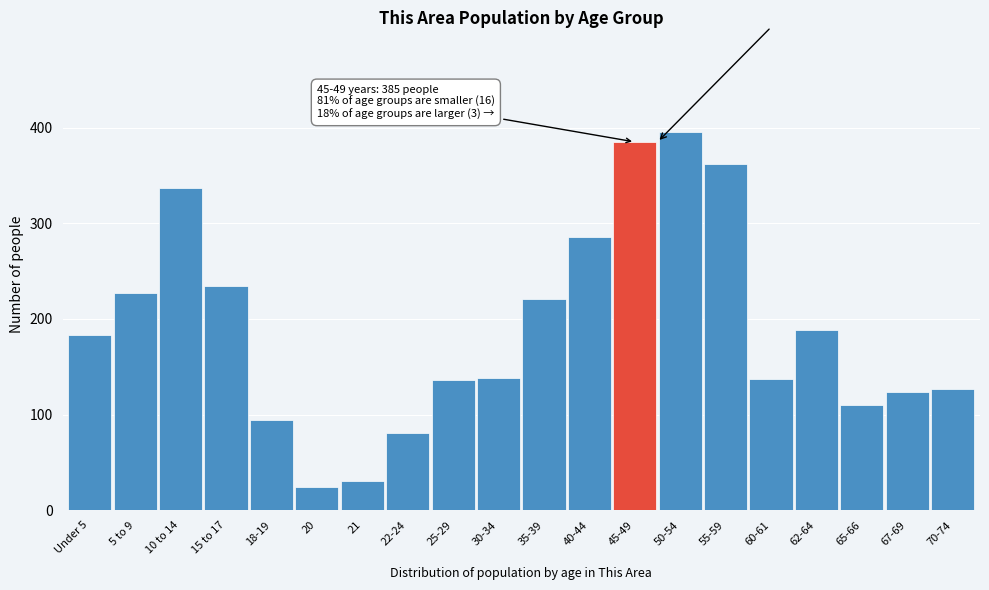

The value at 70-74 is 127. True or false?

True